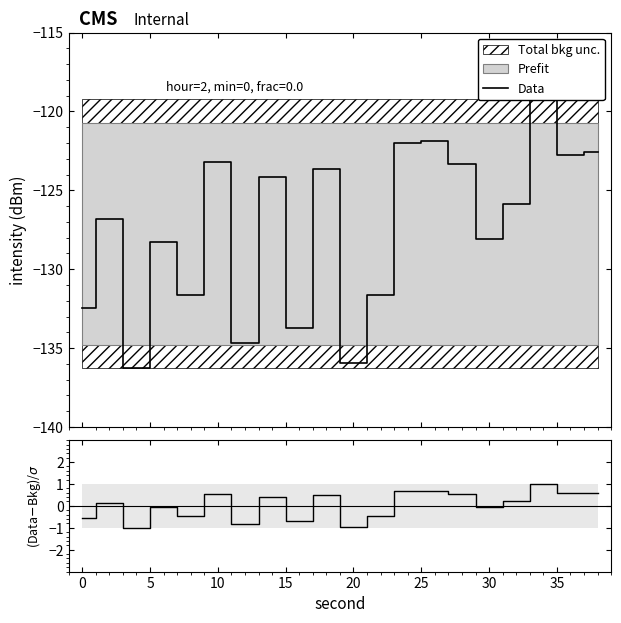

How many values in the Data series are below -125?

11